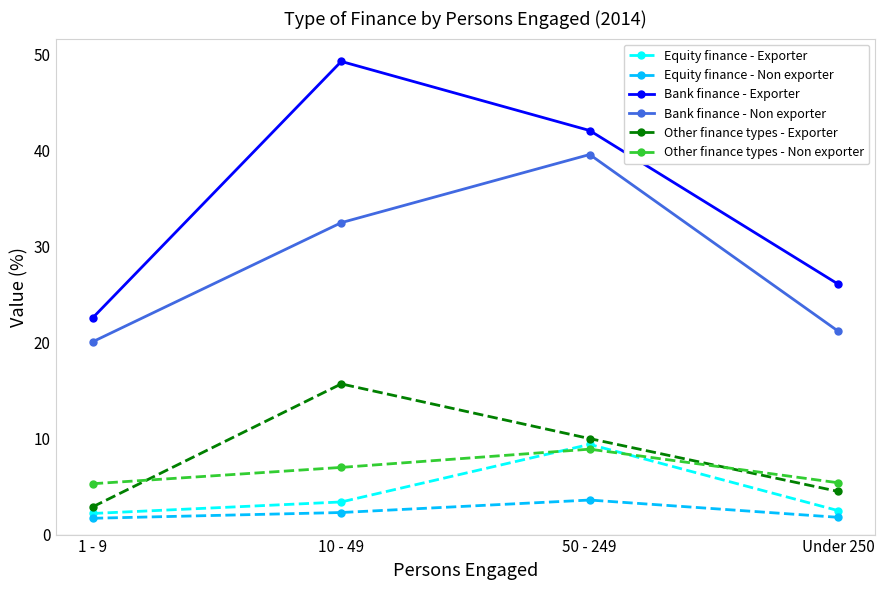

What is the sum of the Bank finance - Exporter values at 10 - 49 and 50 - 249?

91.4